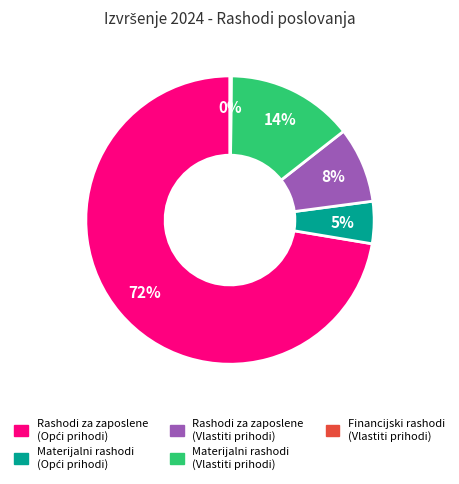

Do Rashodi za zaposlene (Vlastiti prihodi) and Materijalni rashodi (Vlastiti prihodi) together represent more than half of the pie?

No